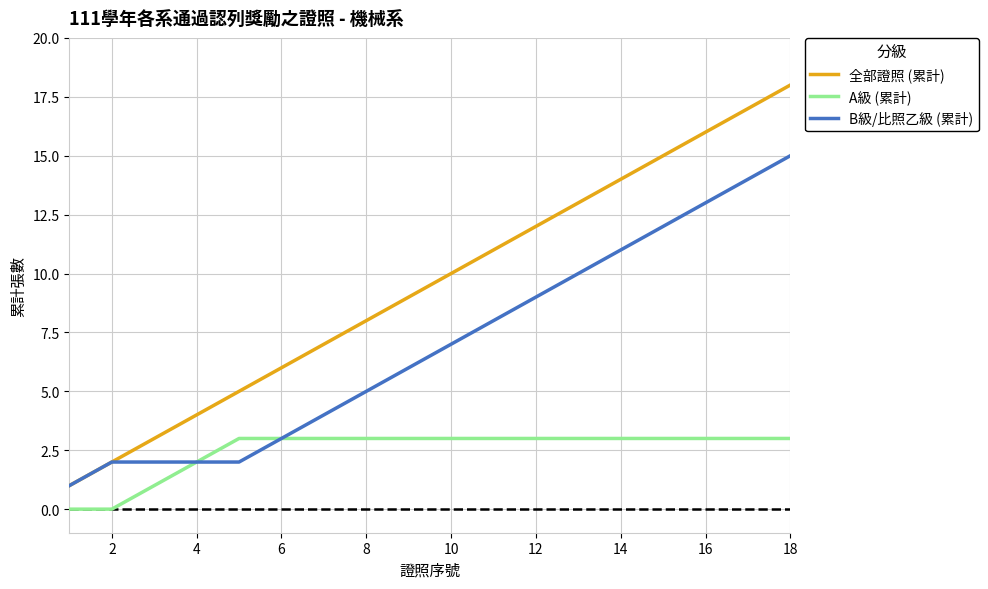

Which series has the largest total across all categories?

全部證照 (累計)